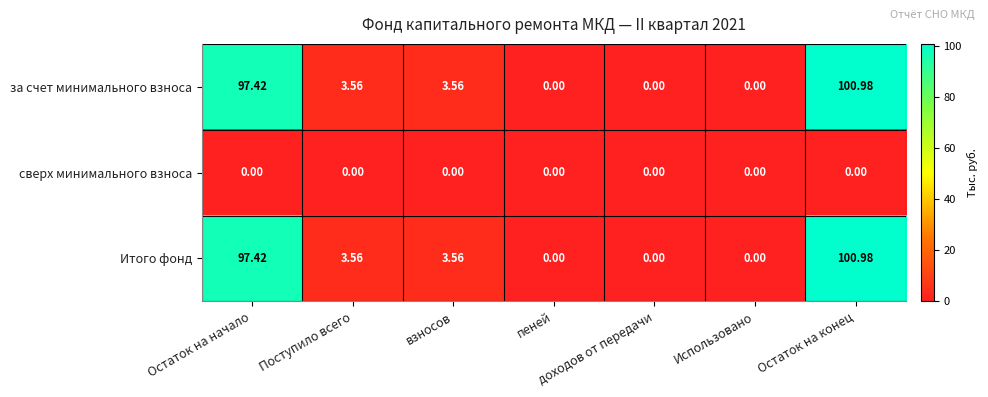

At which category is the sum across all series the highest?

Остаток на конец